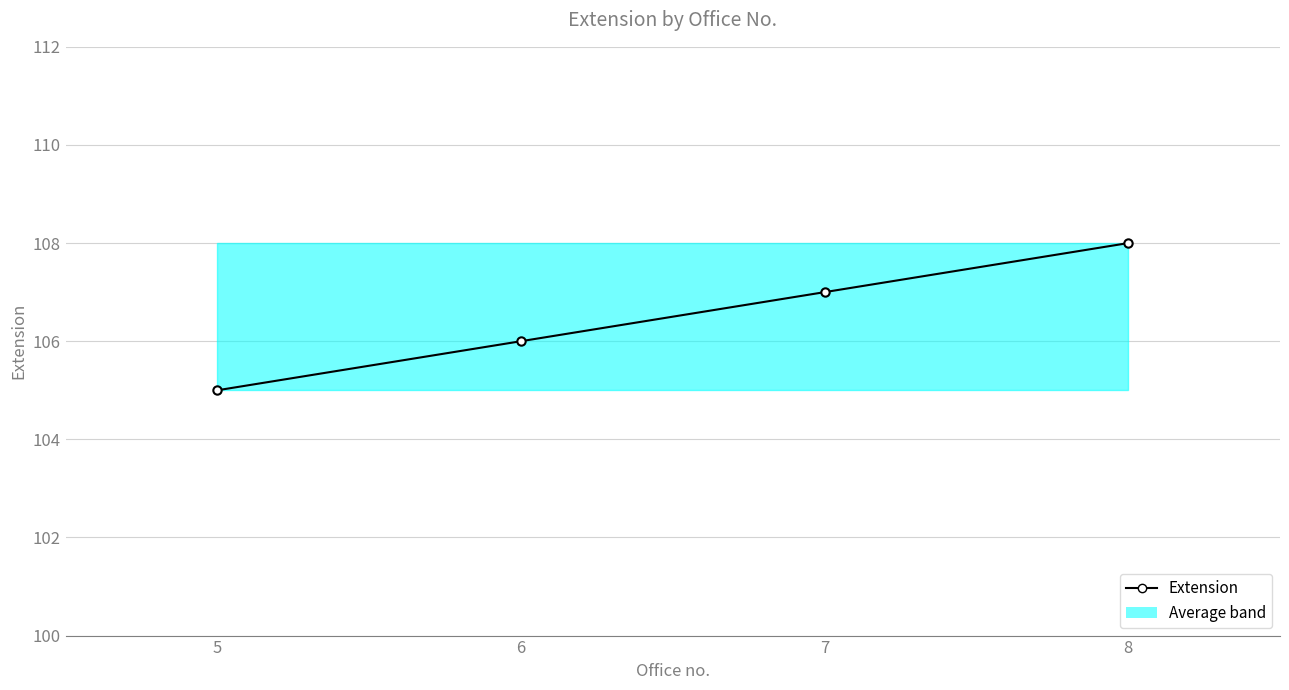

True or false: there are more than 0 points higher than both neighbors.

False